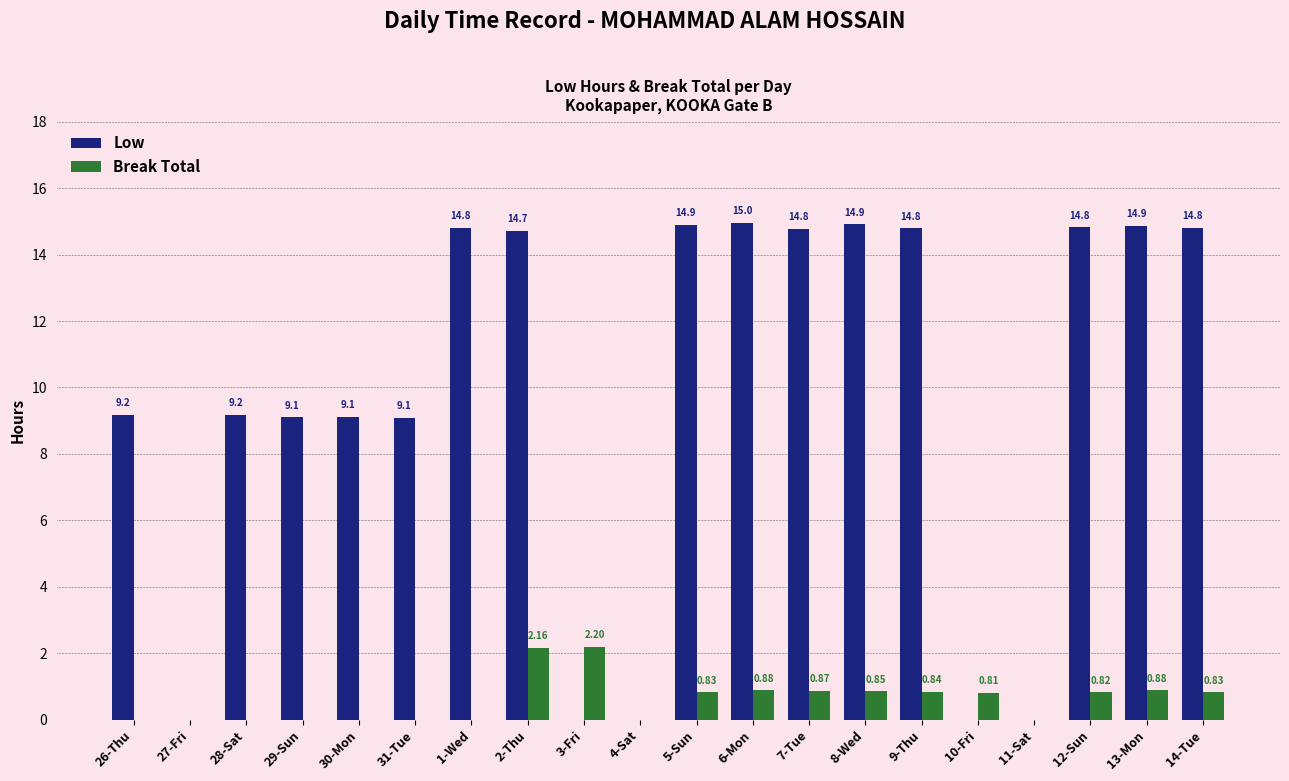

How many data points does each series have?

20